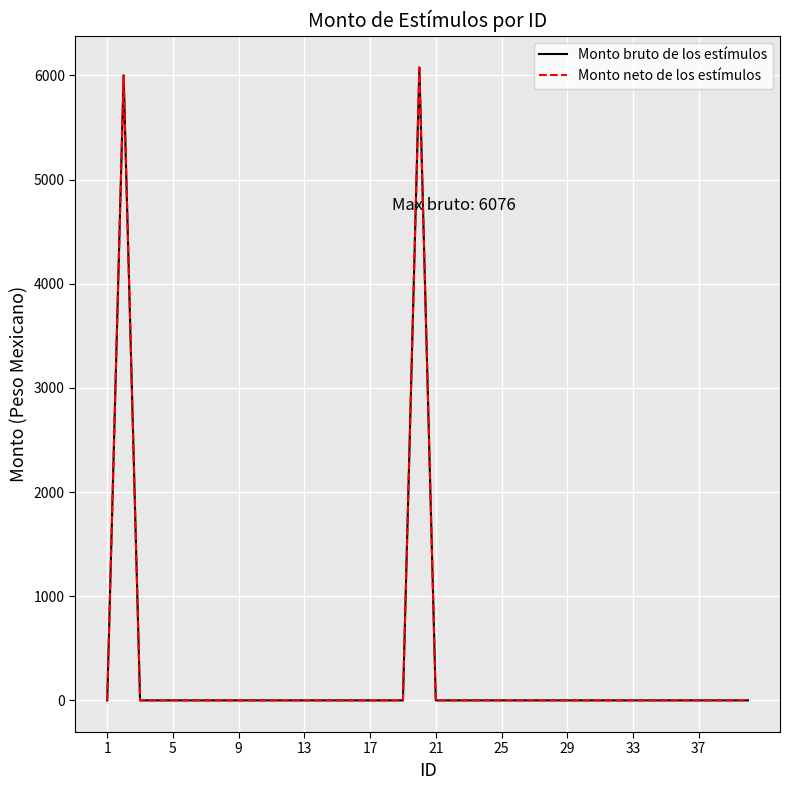

Does the chart display data point markers on the line(s)?

No